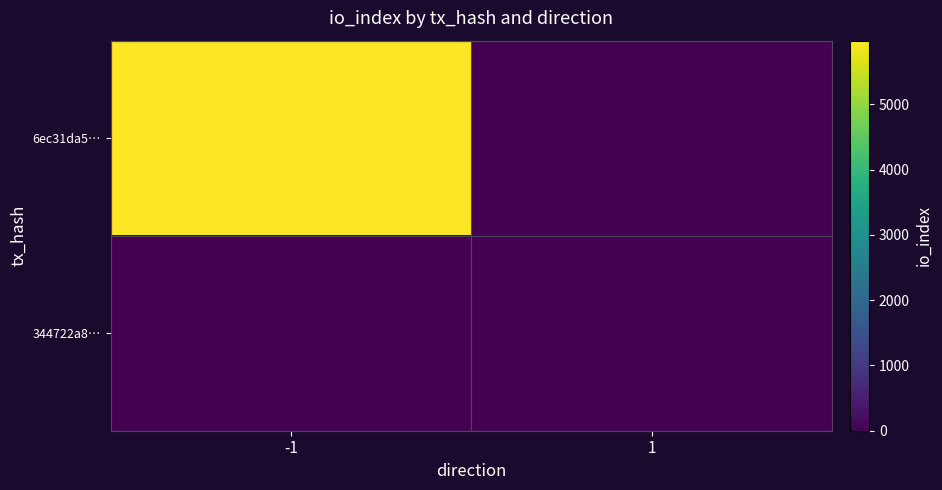

What is the difference between the highest and lowest values at -1?

5975